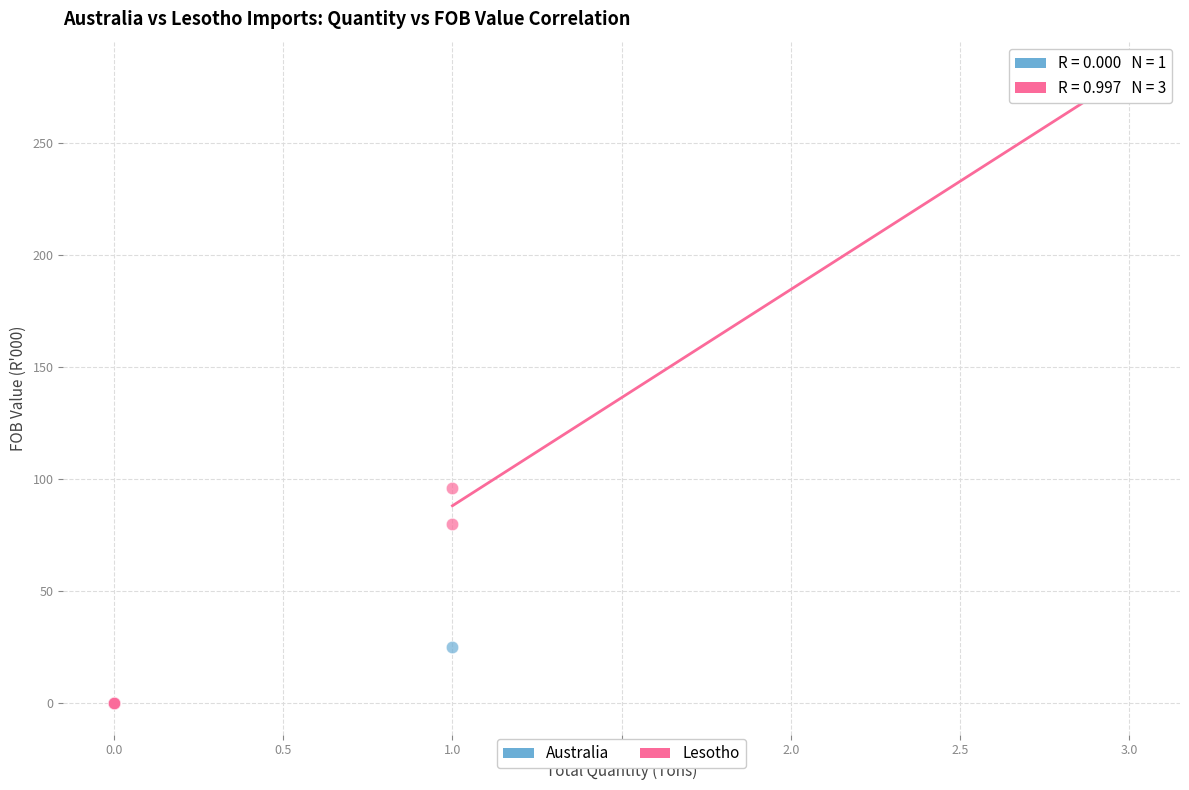

Which series has the widest spread of Y values?

Lesotho